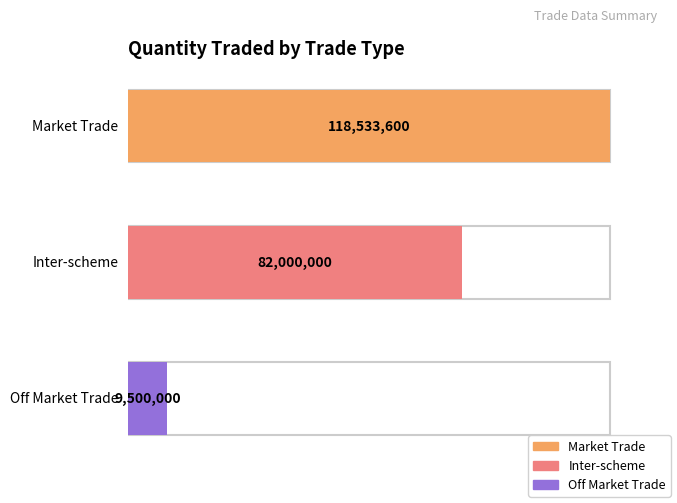

The value of Market Trade at T+2 is 10. True or false?

False